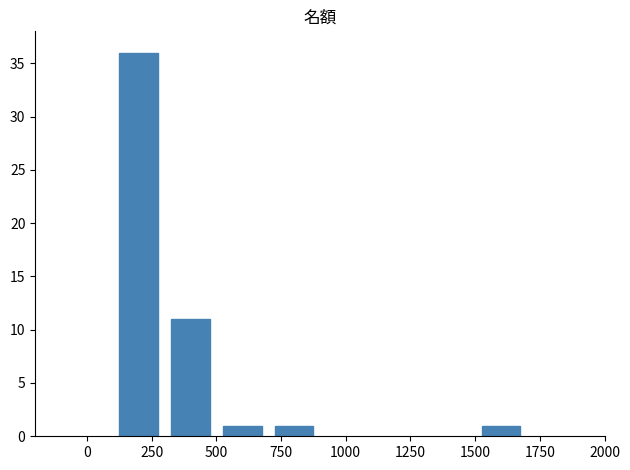

What is the value of the 2nd bar from the left?

11